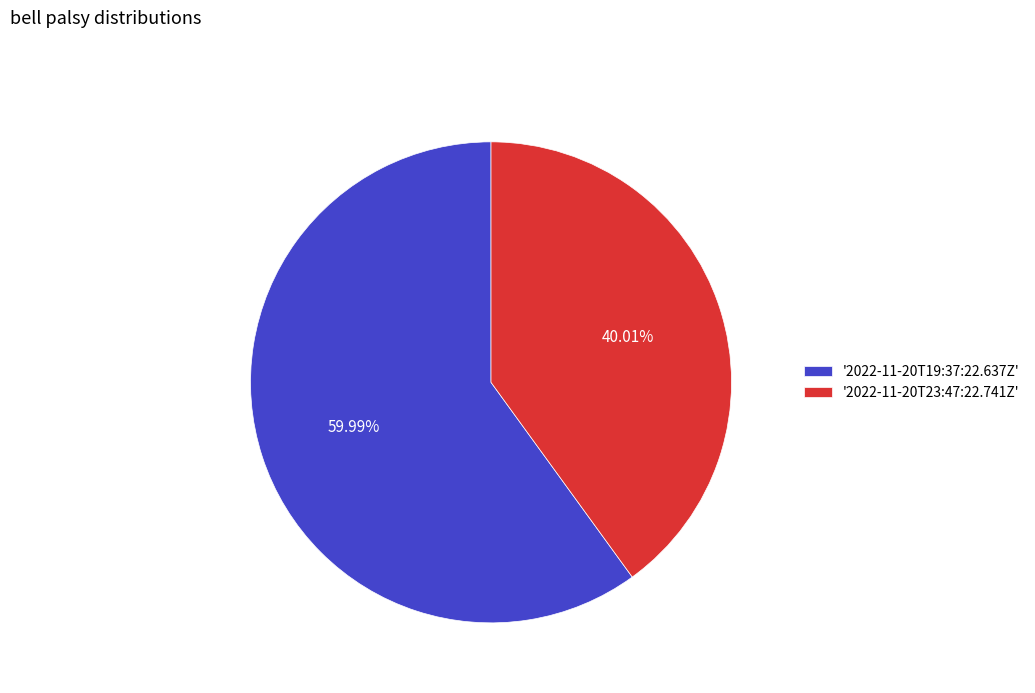

Is the sum of '2022-11-20T23:47:22.741Z' and '2022-11-20T19:37:22.637Z' greater than half?

Yes